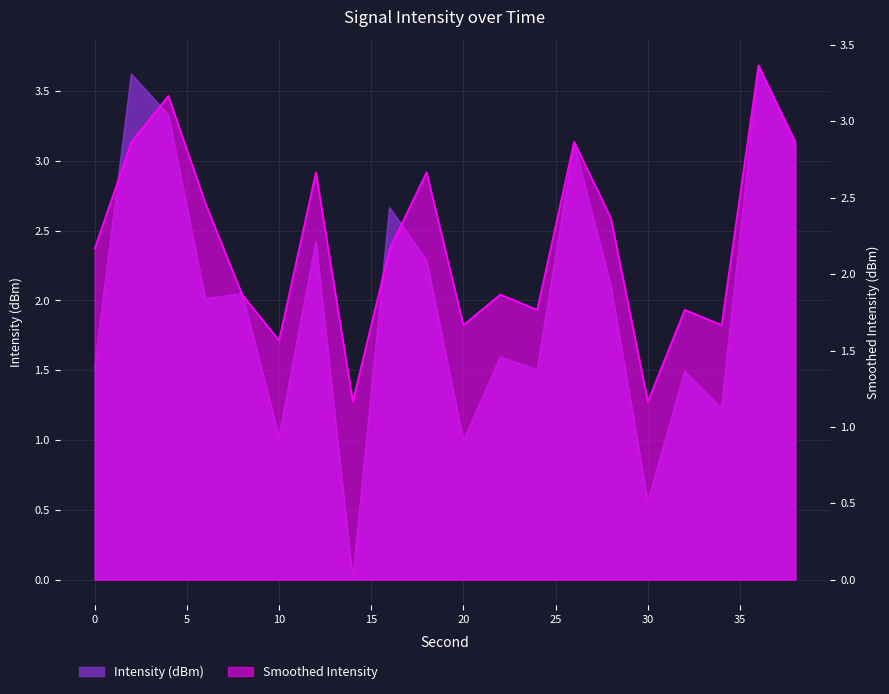

How many data points in Intensity (dBm) are less than 2?

9